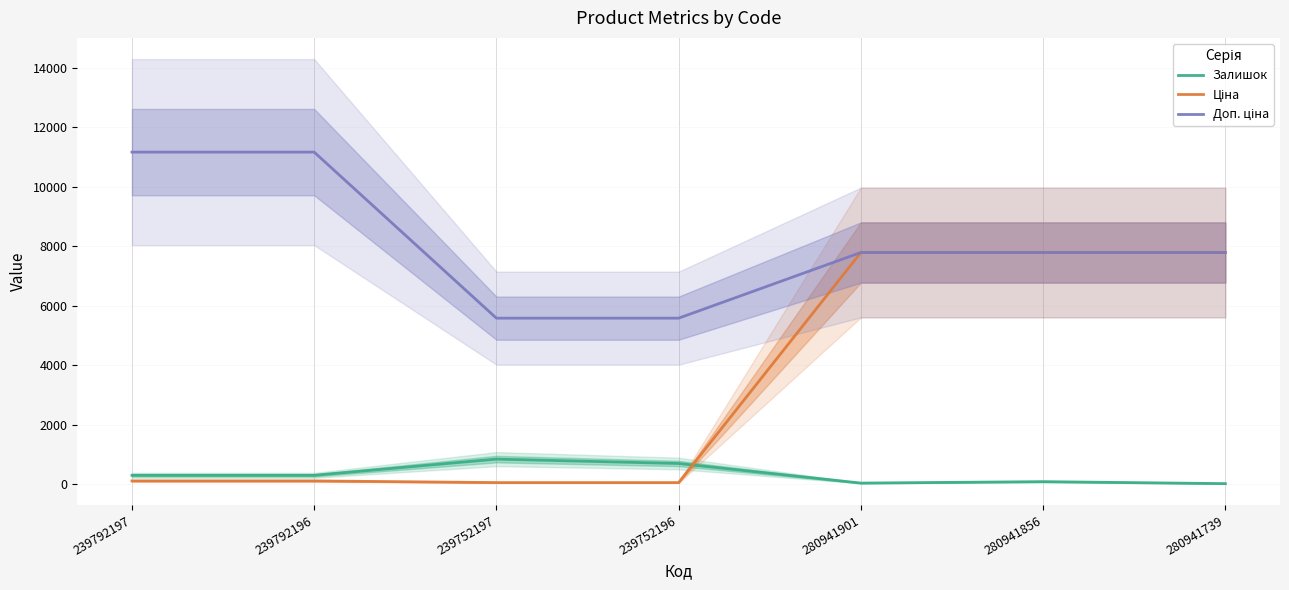

True or false: Доп. ціна has a value of 2150.8 at 280941901.

False